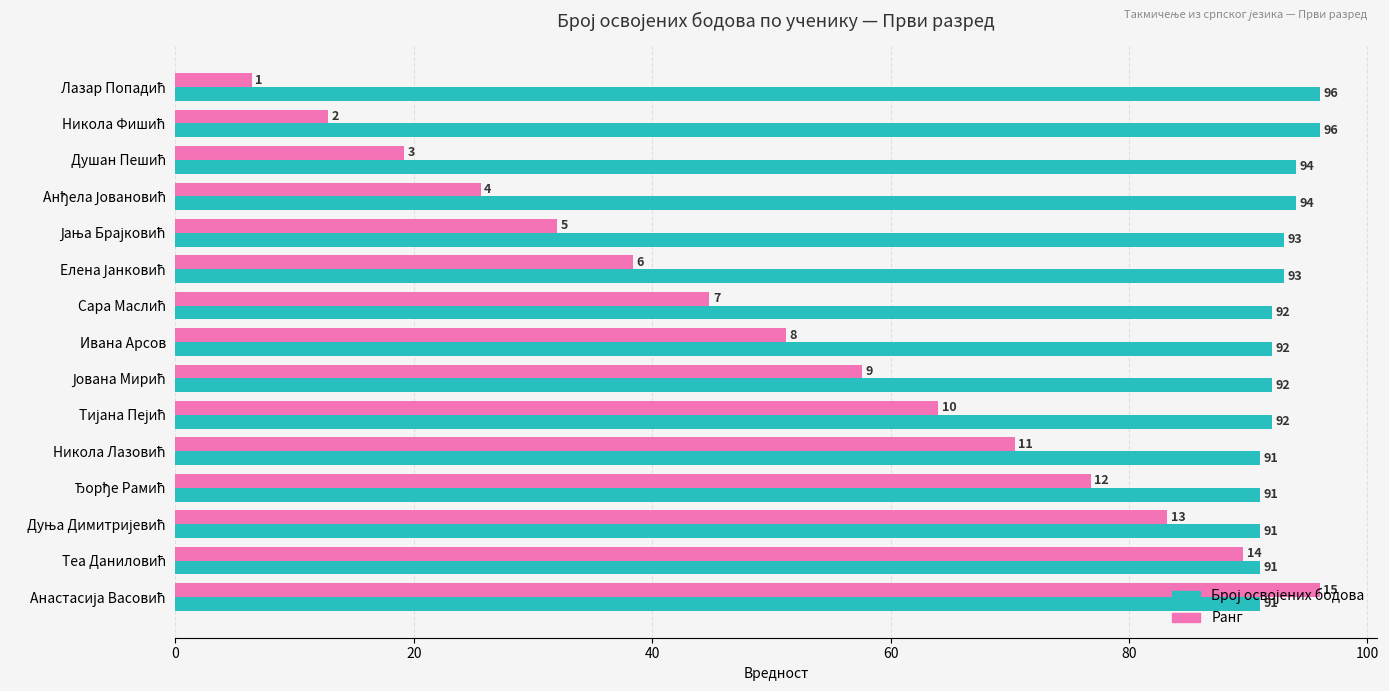

What is the maximum value shown in the chart?

96.0